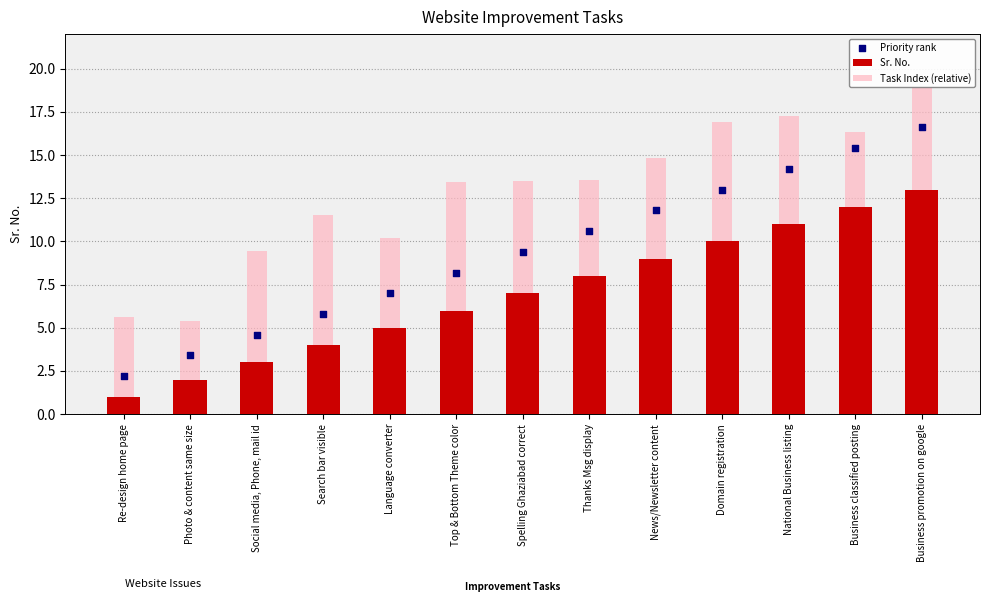

What is the total value across all series at Business promotion on google?

48.5